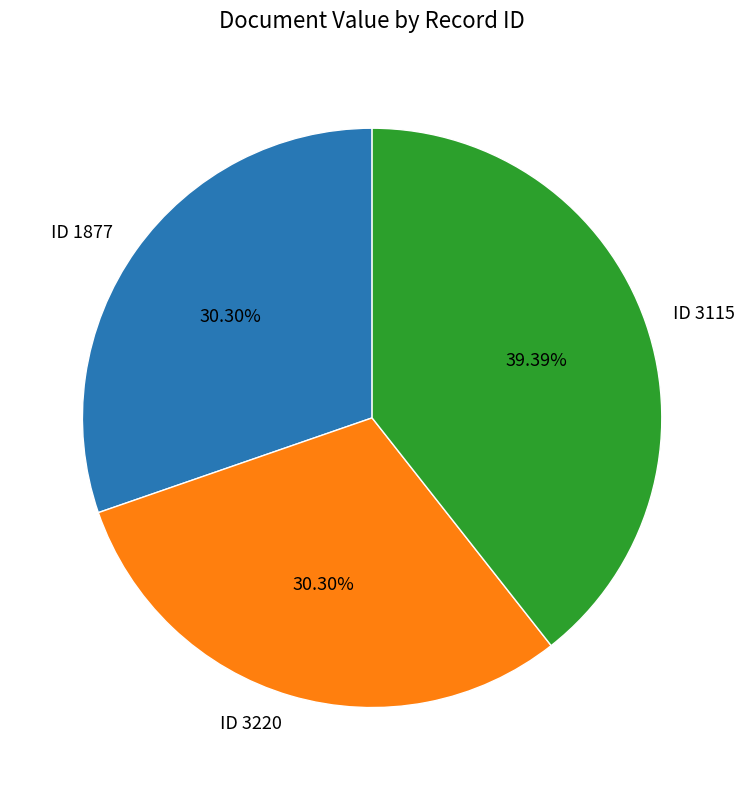

What is the largest slice in the pie chart?

ID 3115